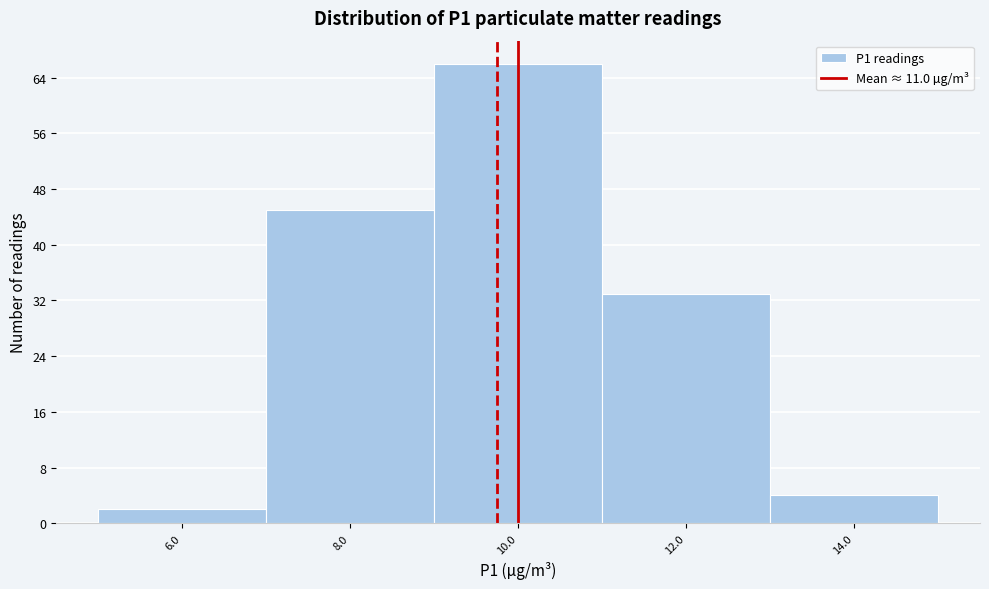

Reading left to right, what are all the values shown in this chart?

2	45	66	33	4